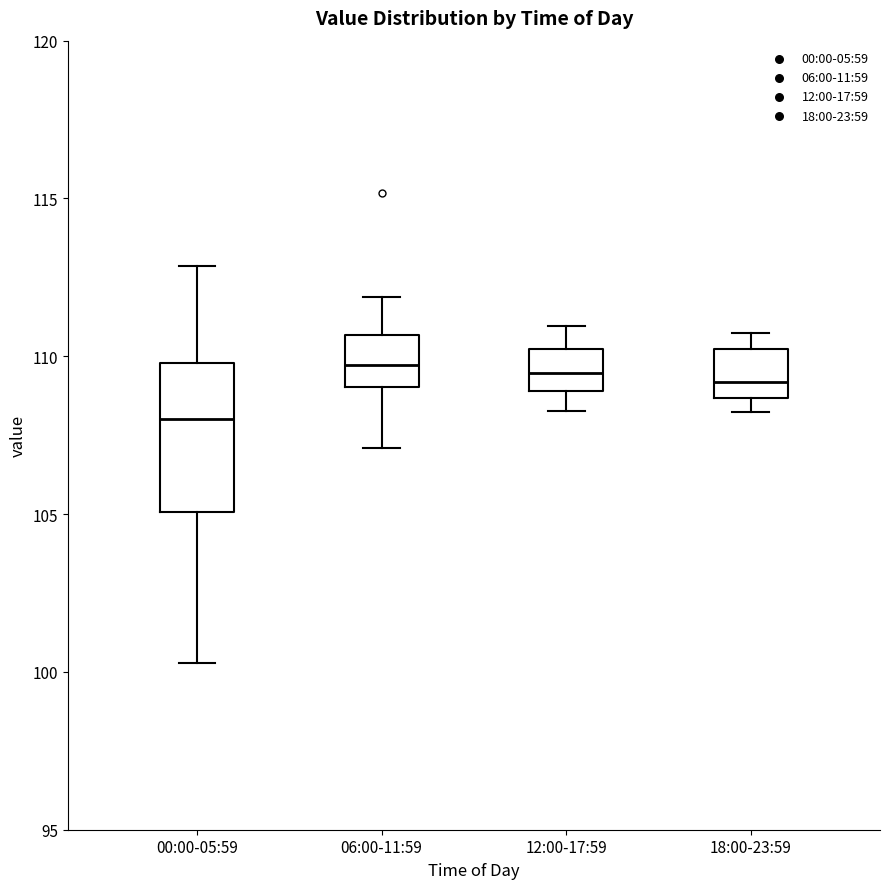

Which box is the tallest, from its lower edge to its upper edge?

00:00-05:59